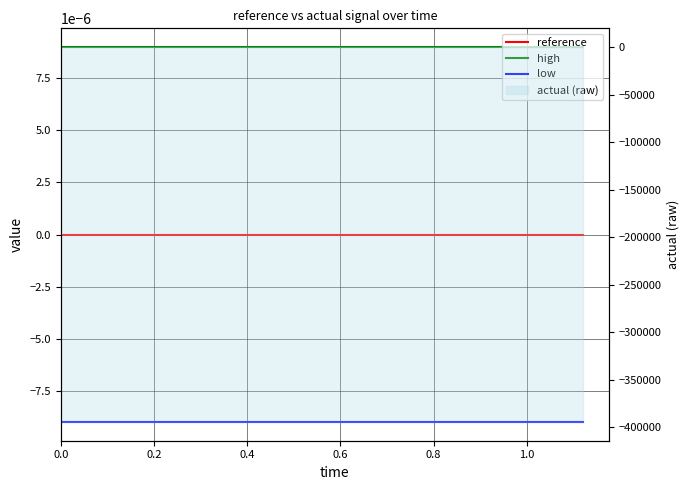

Is it true that high equals 0.0 at 0.2?

True